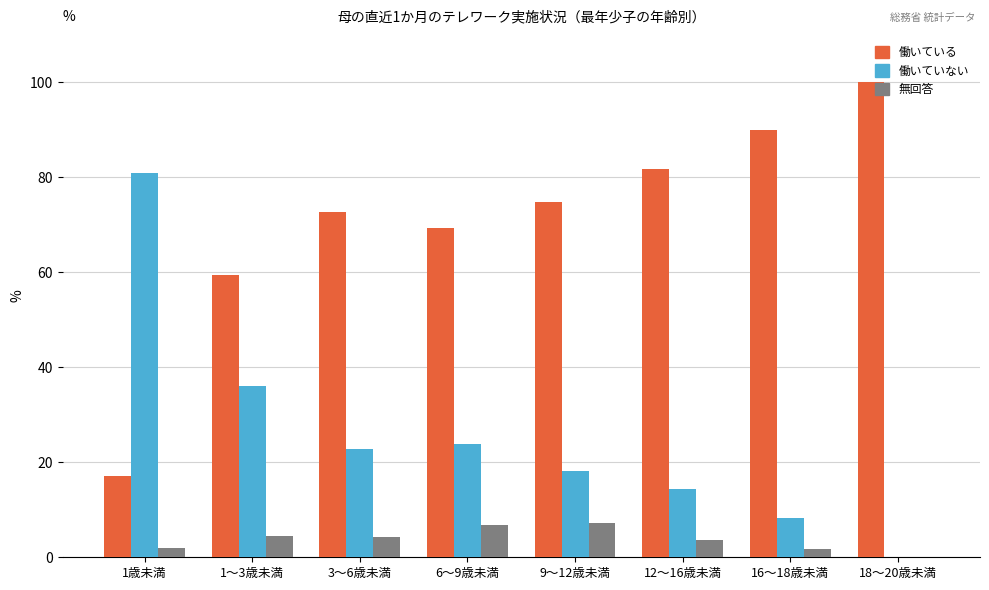

Is the value of 働いていない at 18～20歳未満 greater than the value of 無回答 at 1～3歳未満?

No